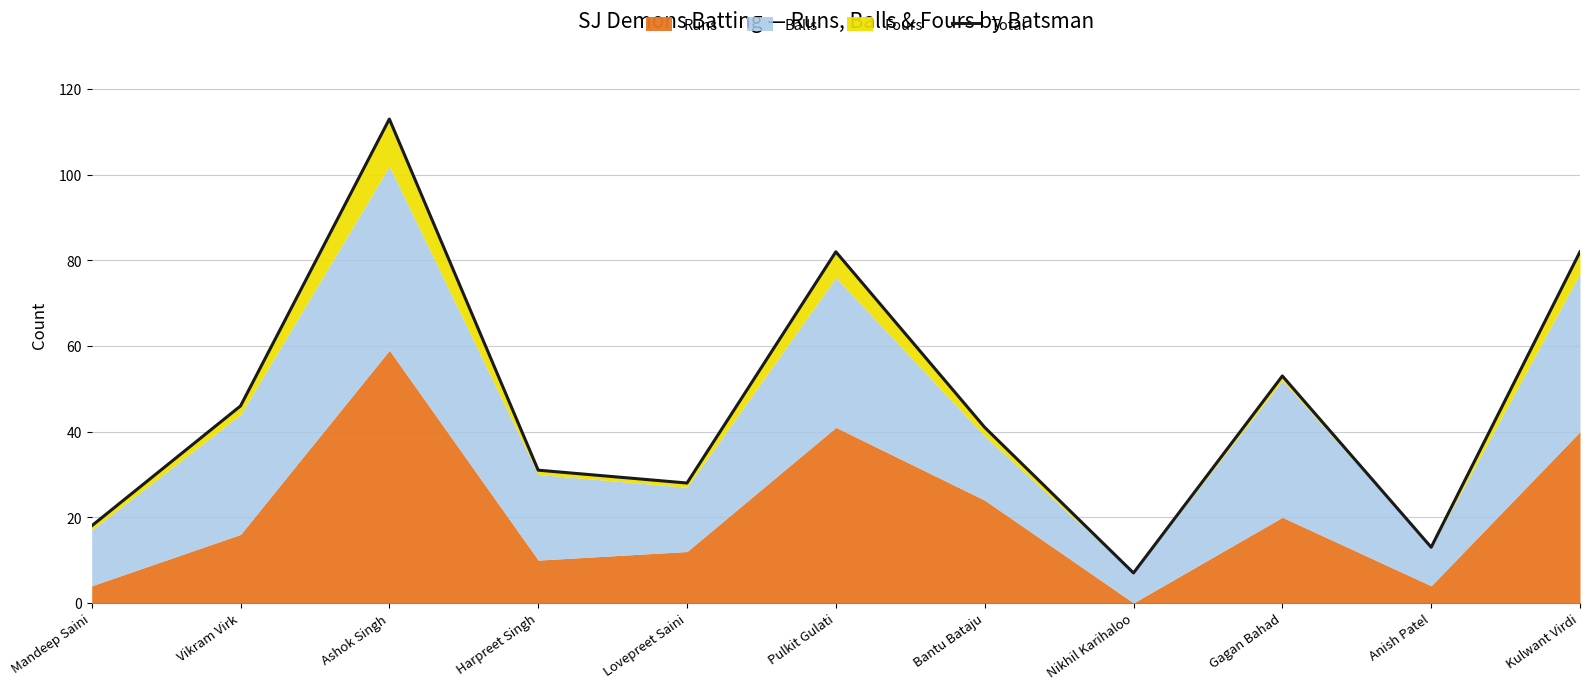

Does the chart have visible grid lines?

Yes